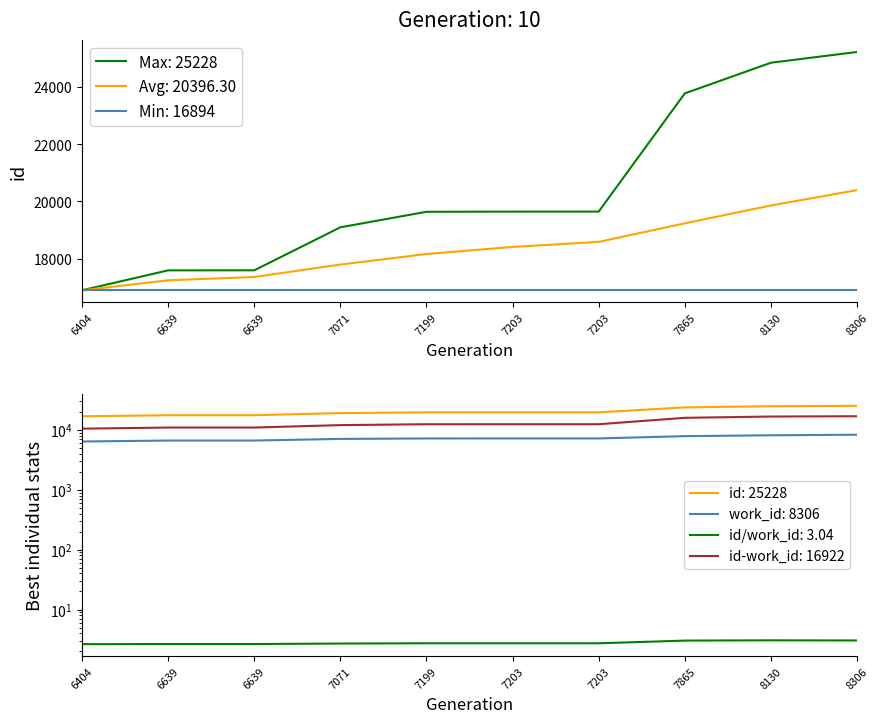

What is the difference between the maximum and second lowest values?

7637